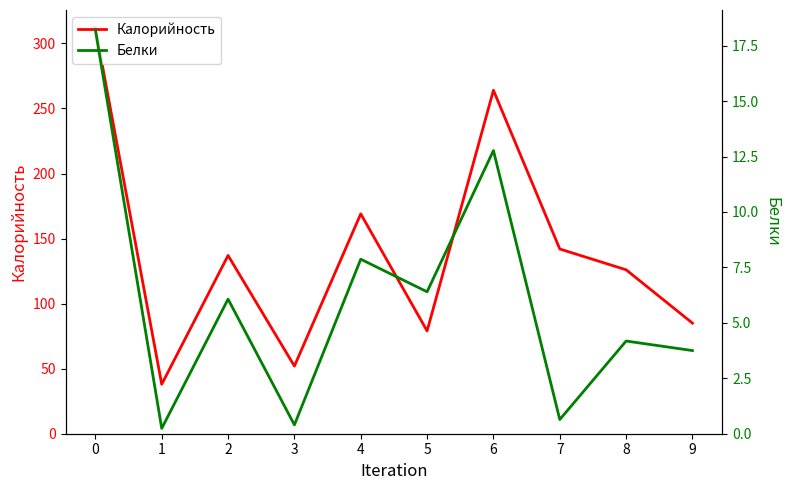

What is the sum of all Калорийность values?

1404